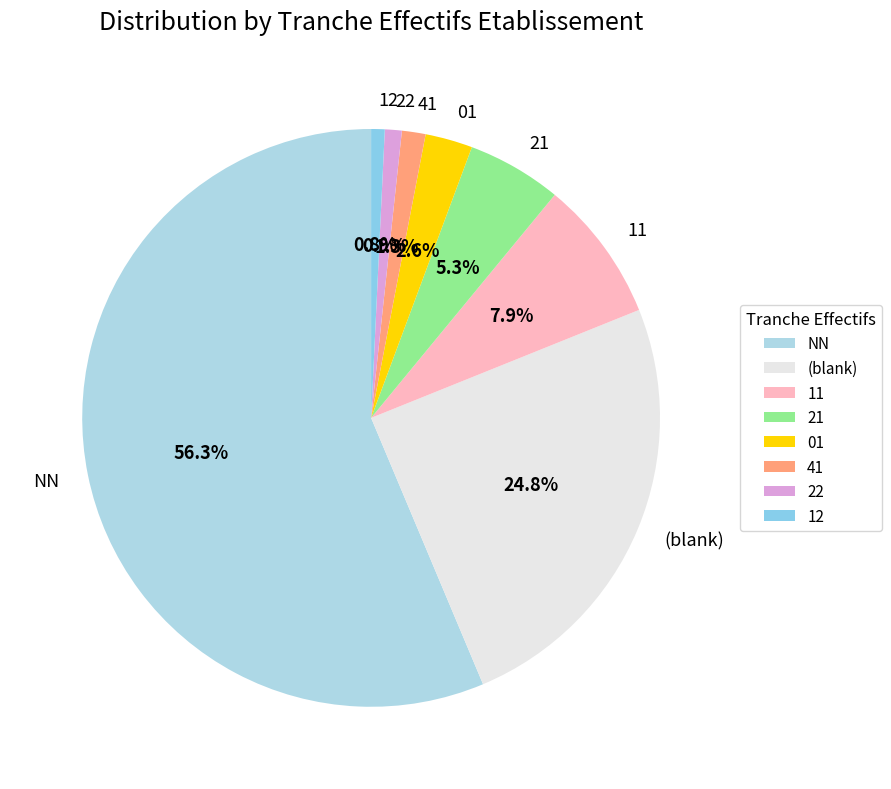

What percentage is the 22 slice, to the nearest percent?

1%